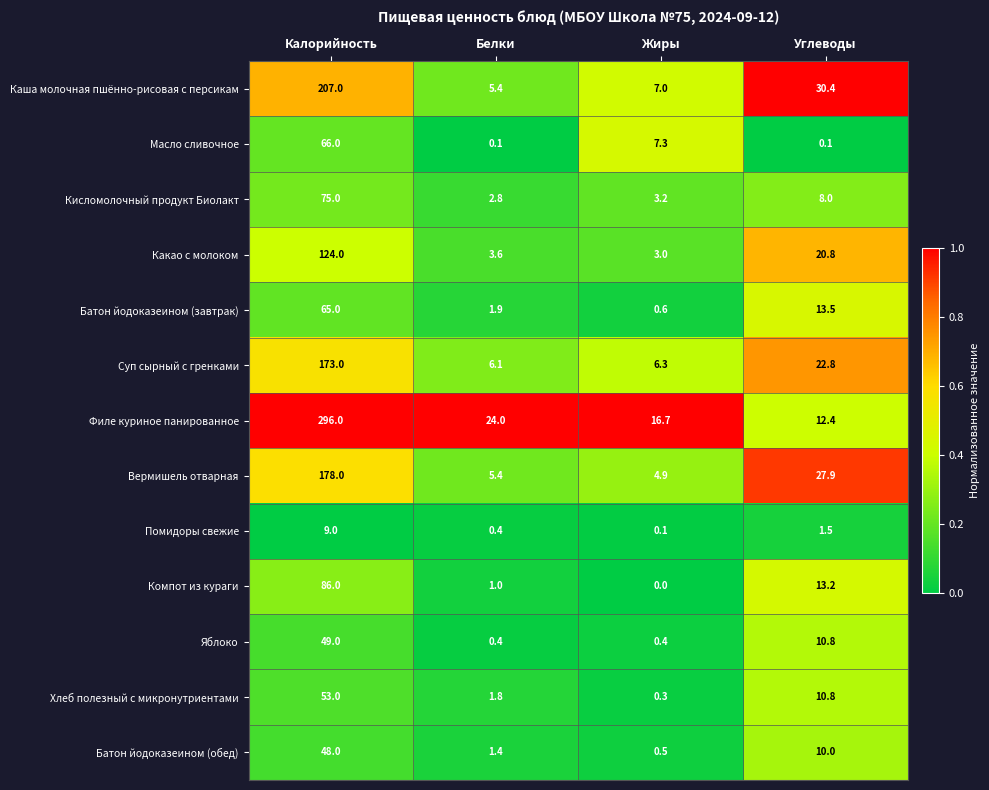

The Батон йодоказеином (обед) series shows 3.0 at Углеводы. True or false?

False